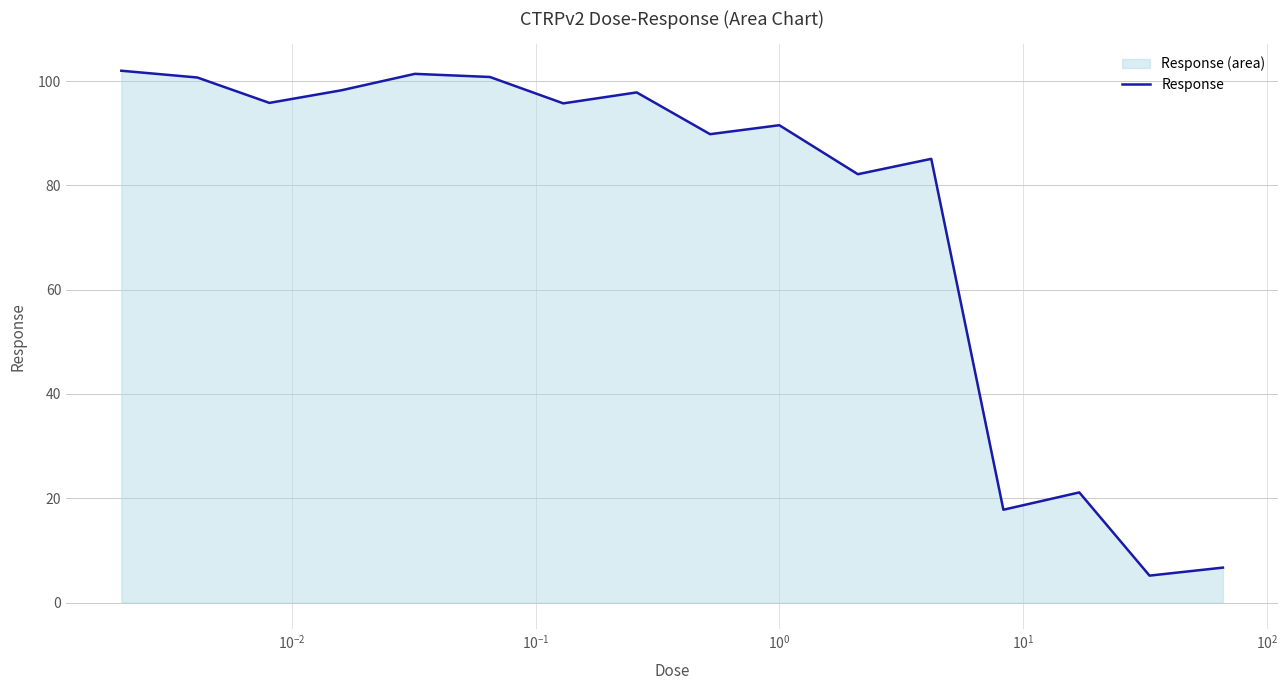

What is the greatest value displayed?

102.0